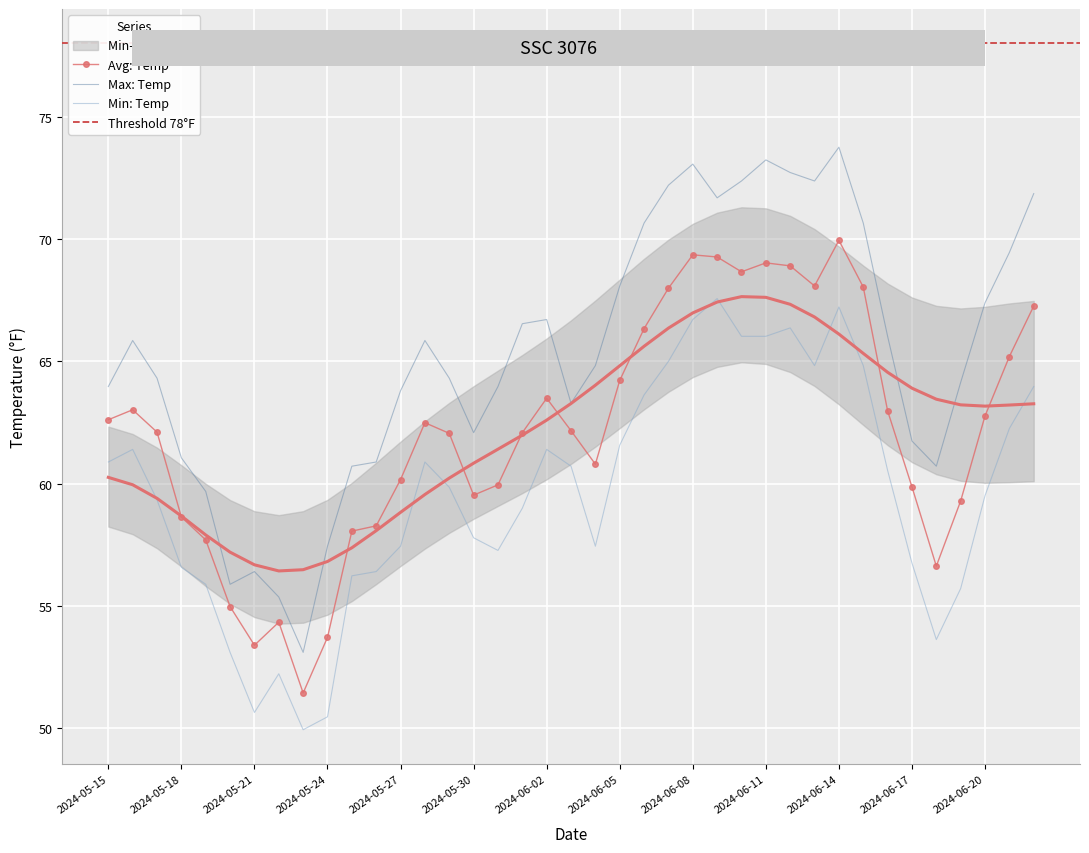

What is the difference between the second highest and second lowest values in the Max: Temp series?

17.9